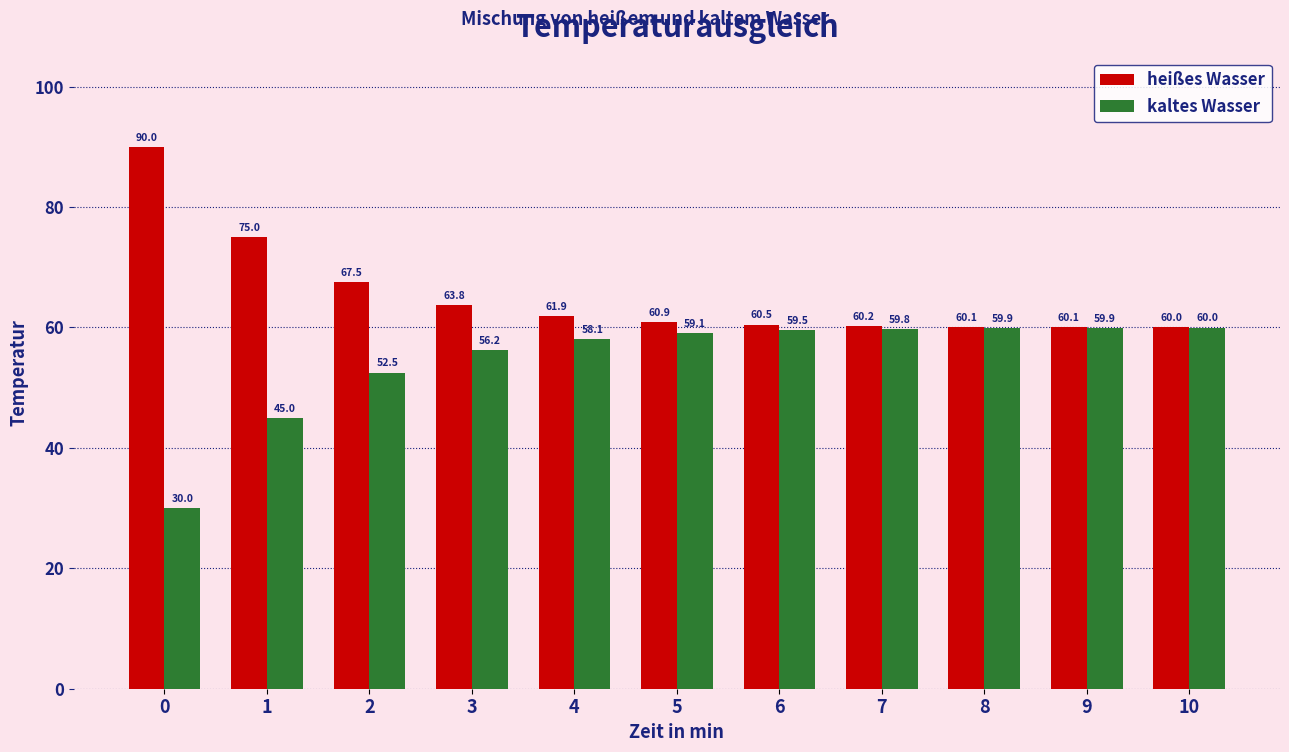

Count the number of data series in this chart.

2